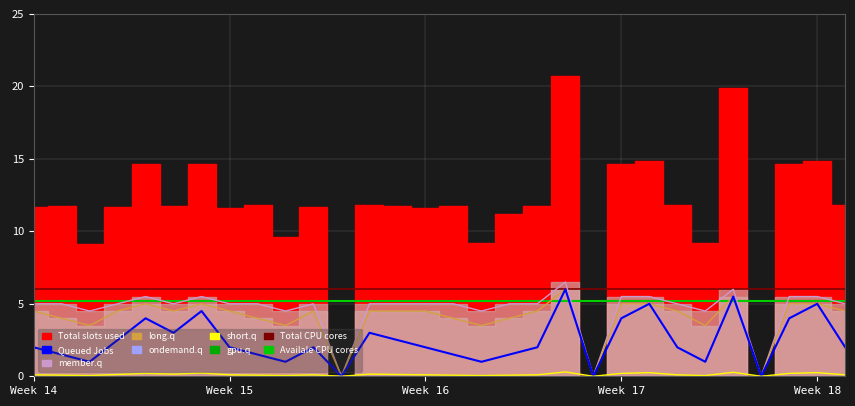

What is the highest value of the short.q series?

0.3